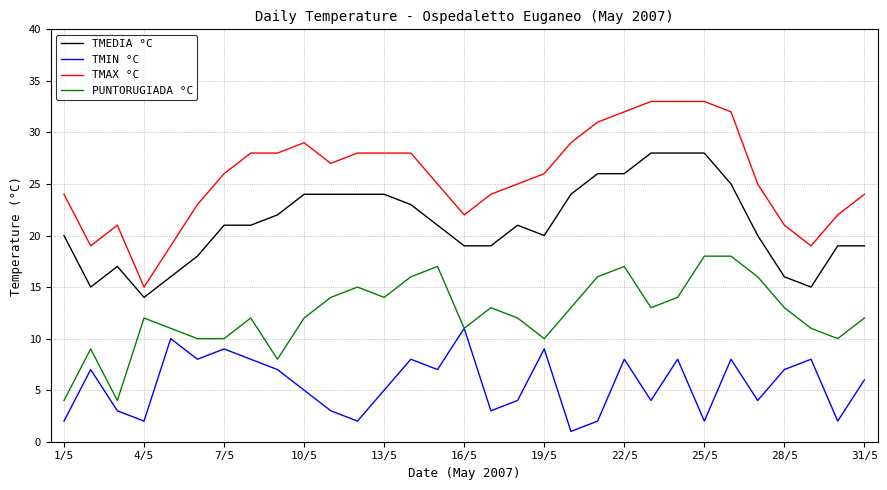

True or false: PUNTORUGIADA °C has more than 0 points higher than both neighbors.

True